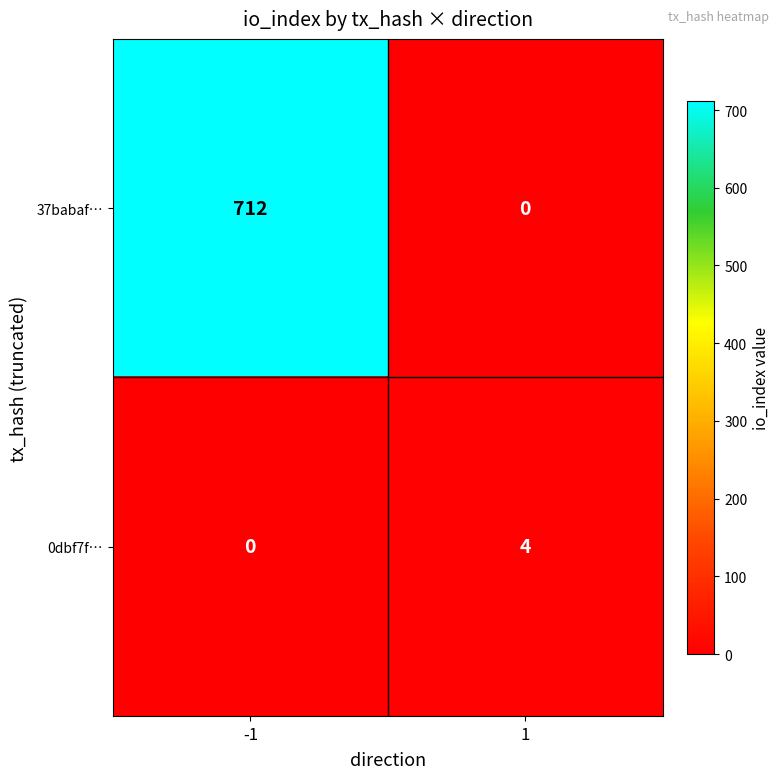

At which category does the chart reach its peak across all series?

-1